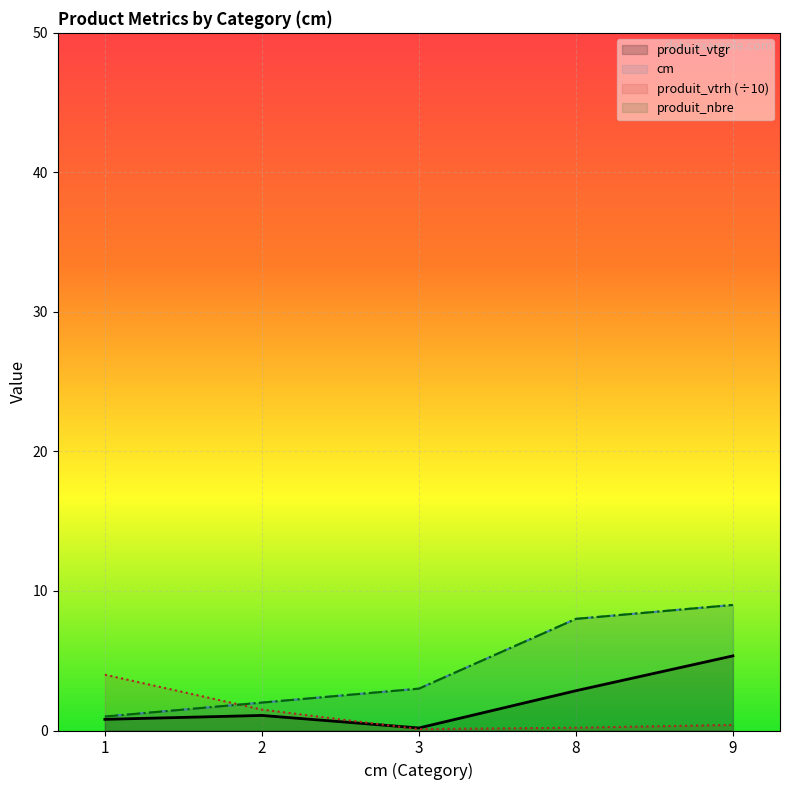

Rank the series by their maximum value, from highest to lowest.

cm, produit_nbre, produit_vtgr, produit_vtrh